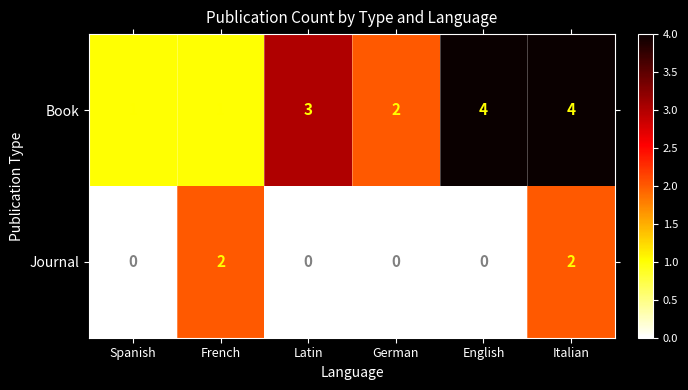

At English, list the series in order from smallest to largest.

Journal, Book